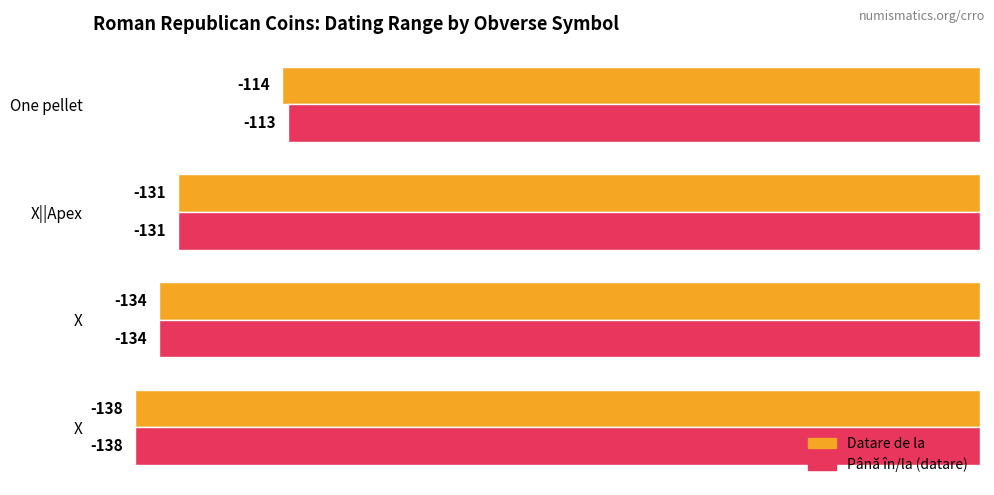

How many distinct data groups are displayed?

2